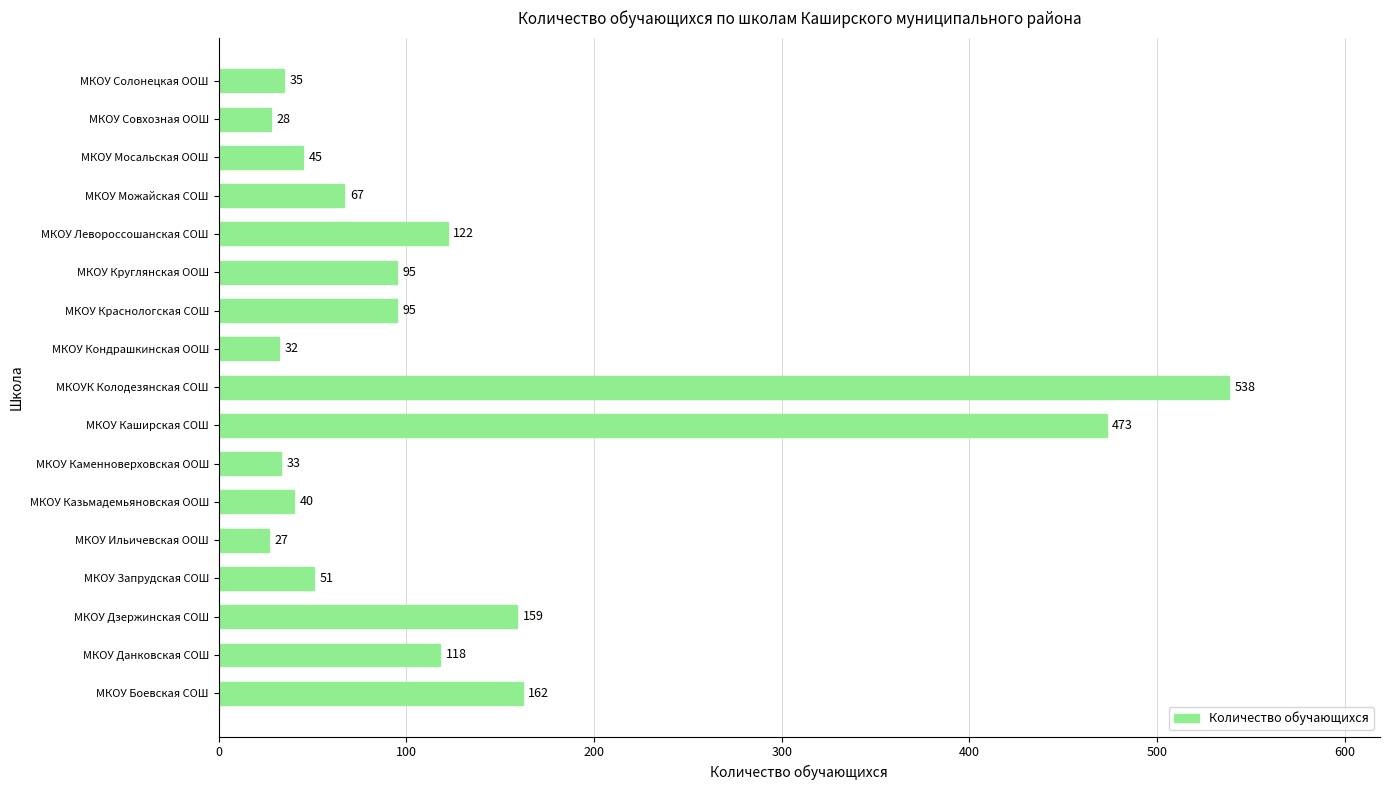

Approximately how many times larger is the value at МКОУ Данковская СОШ compared to МКОУ Краснологская СОШ?

1.2